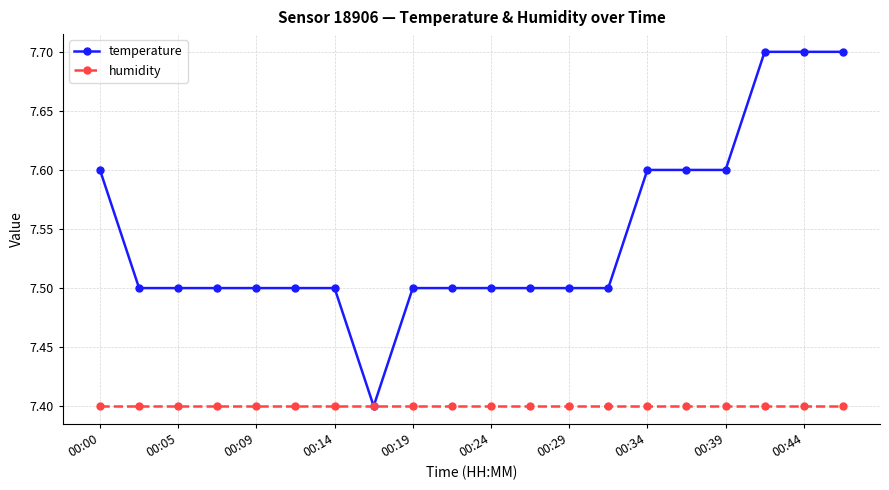

What is the maximum value for temperature?

7.7